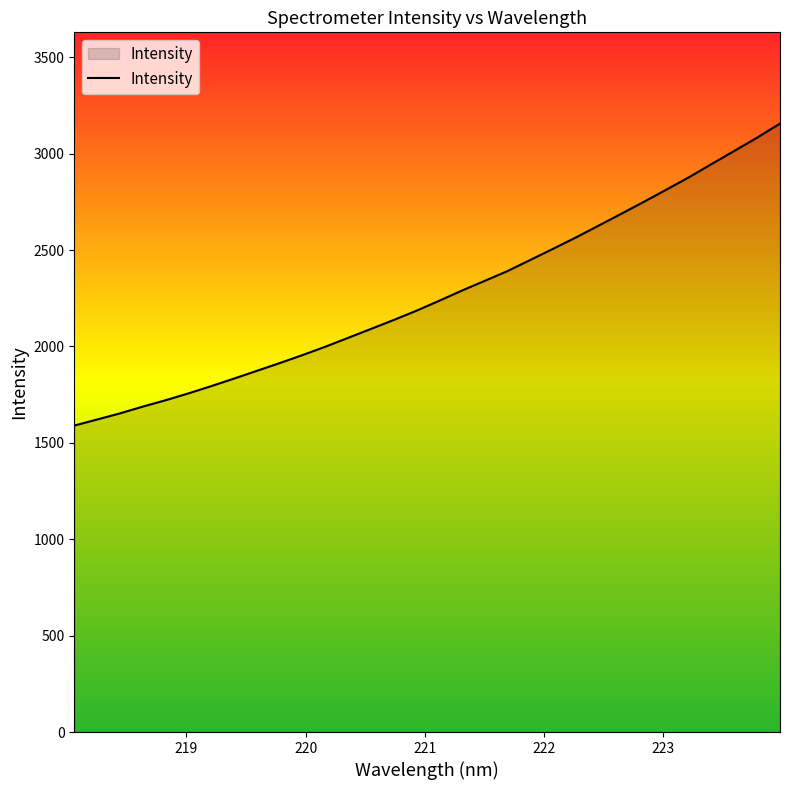

What is the maximum value shown in the chart?

3155.7